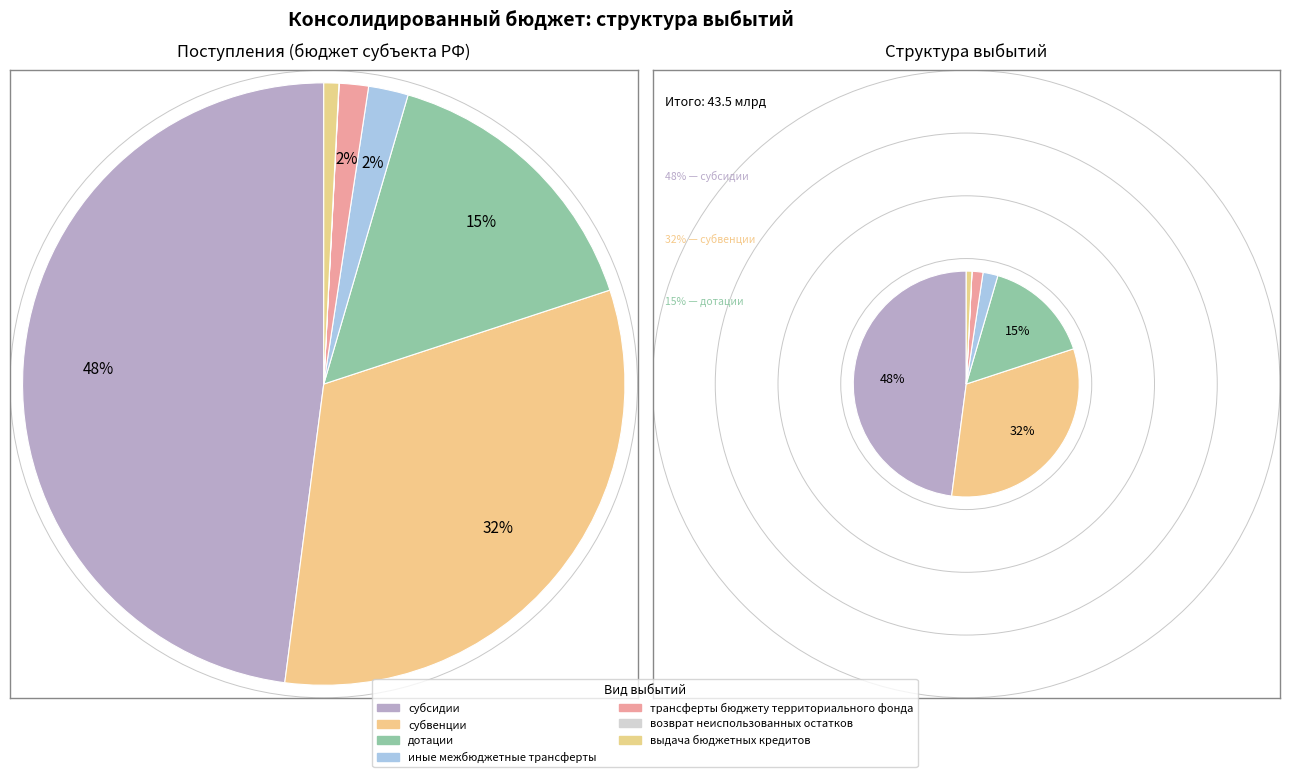

Count the number of slices in the pie.

7